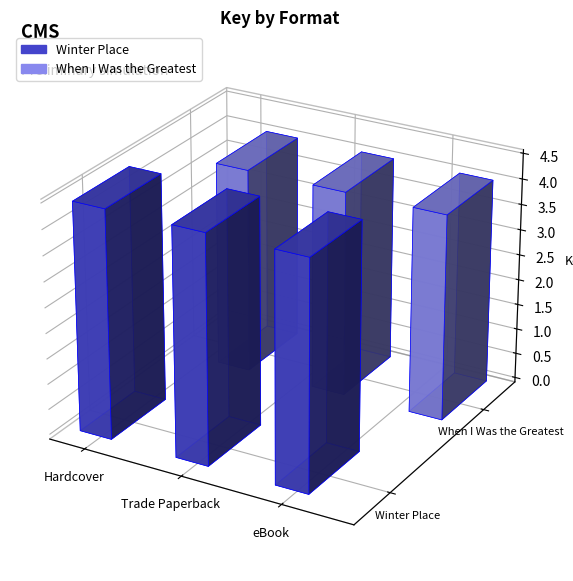

What position from the left is eBook?

3